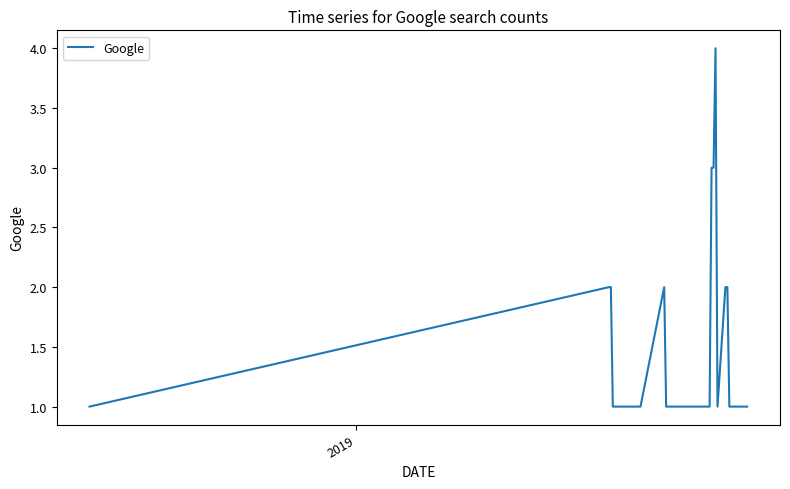

What is the difference between the maximum and minimum values?

3